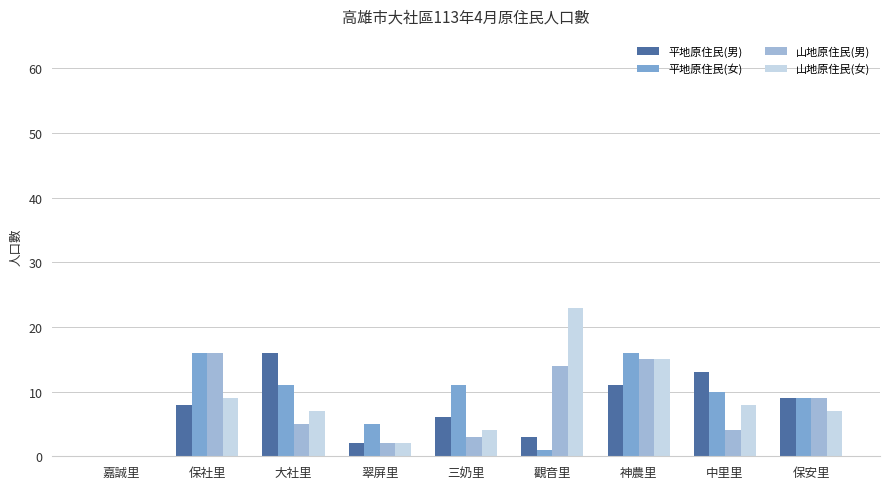

What is the sum of the 平地原住民(男) values at 保社里 and 中里里?

21